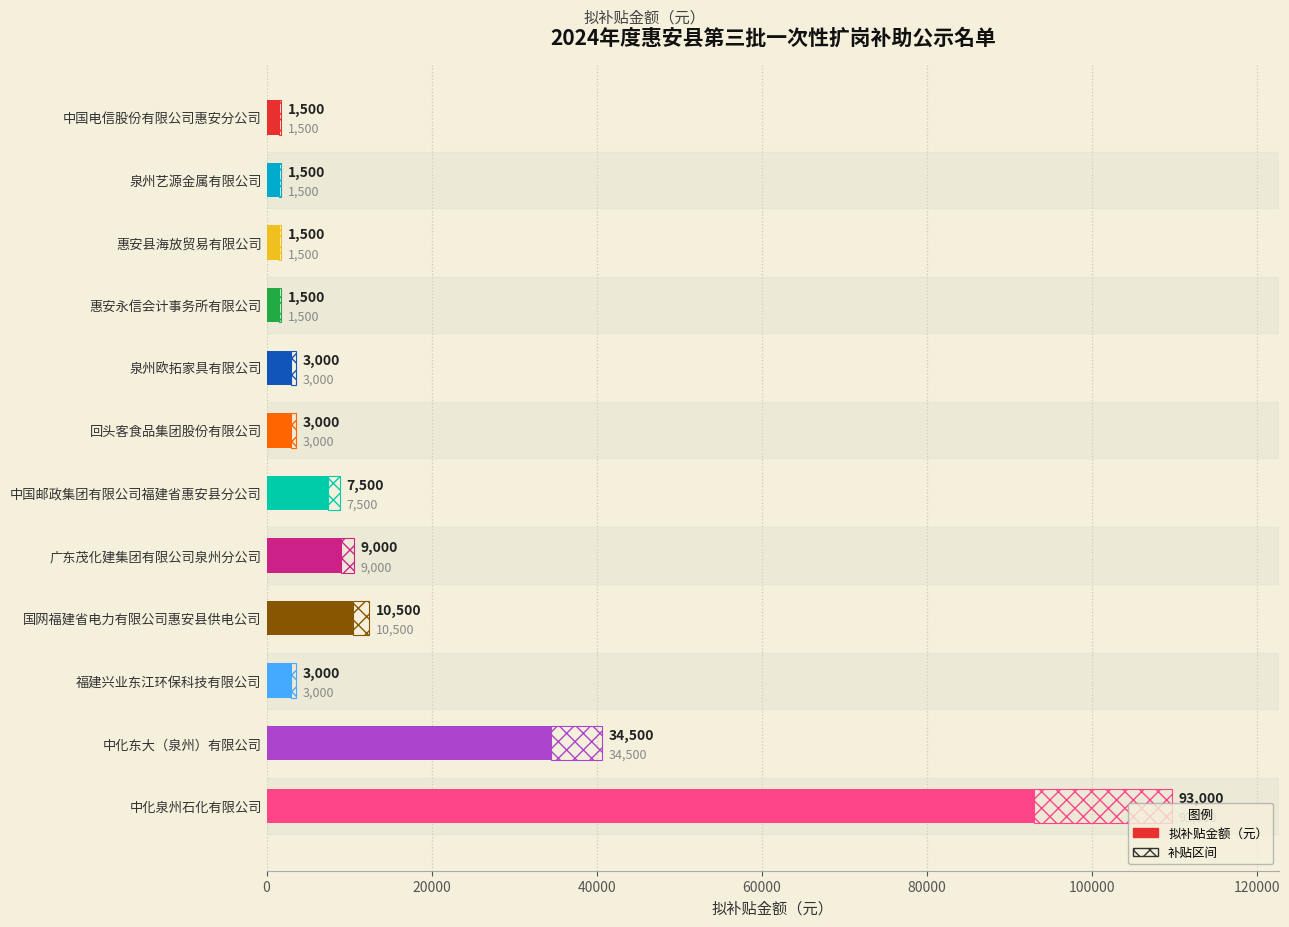

What is the average value?

14125